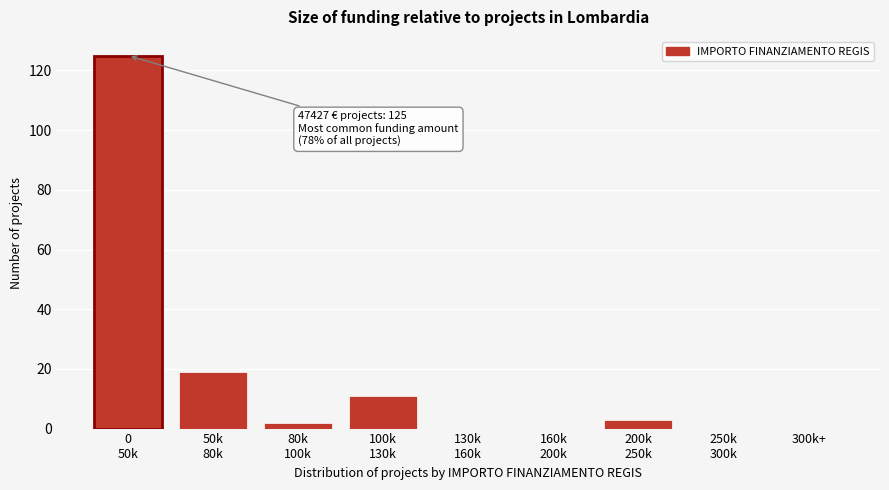

What is the greatest value displayed?

125